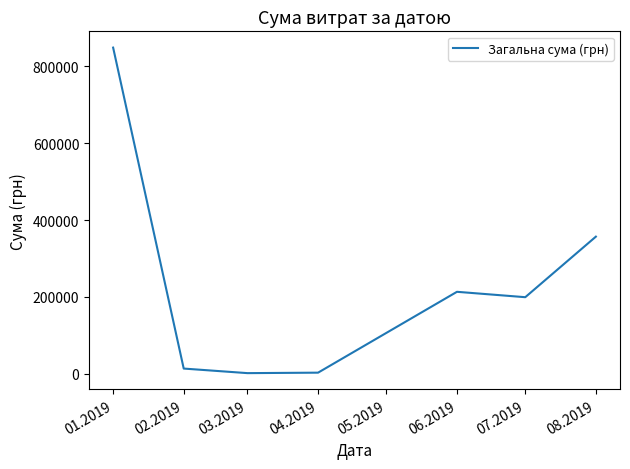

How many series are shown in this chart?

1